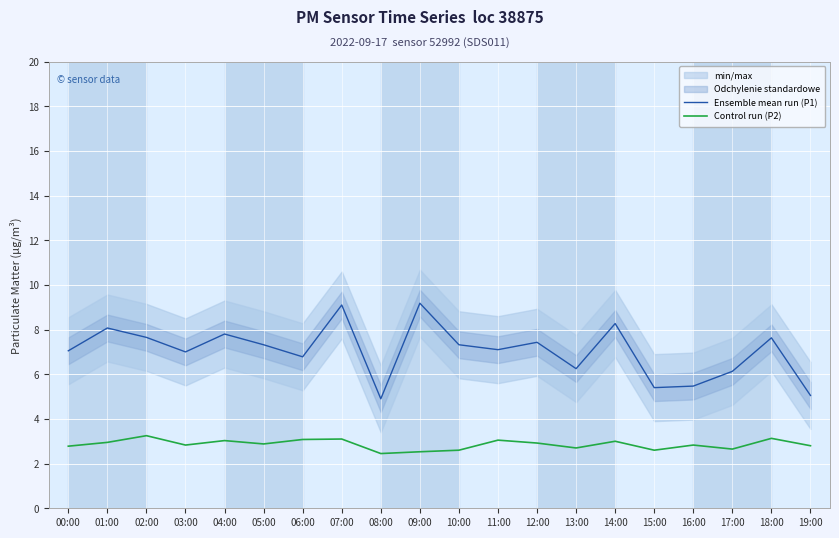

What is the greatest value displayed?

9.2